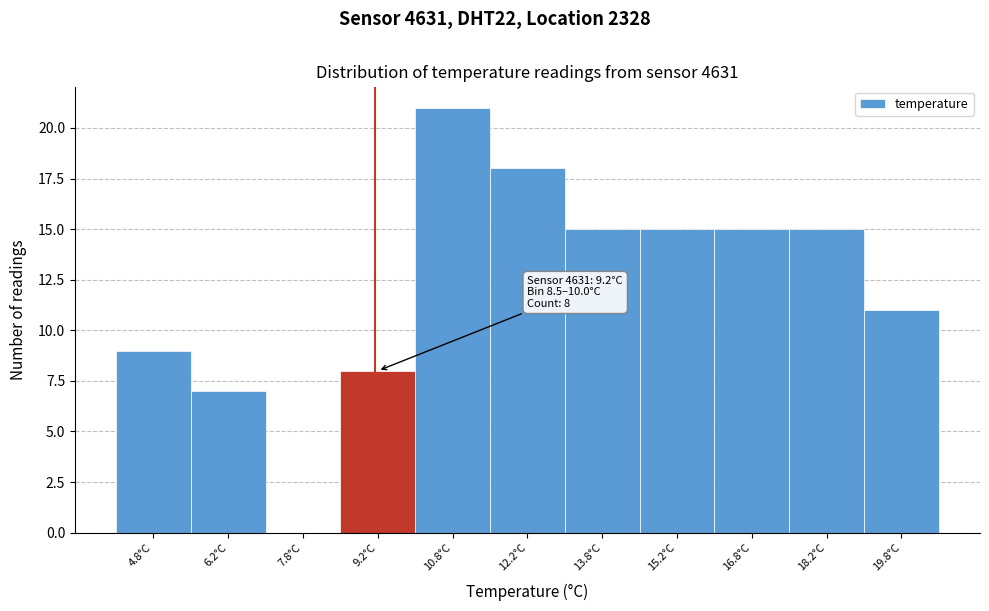

Which range on the x-axis has the tallest bar?

10.0 to 11.5